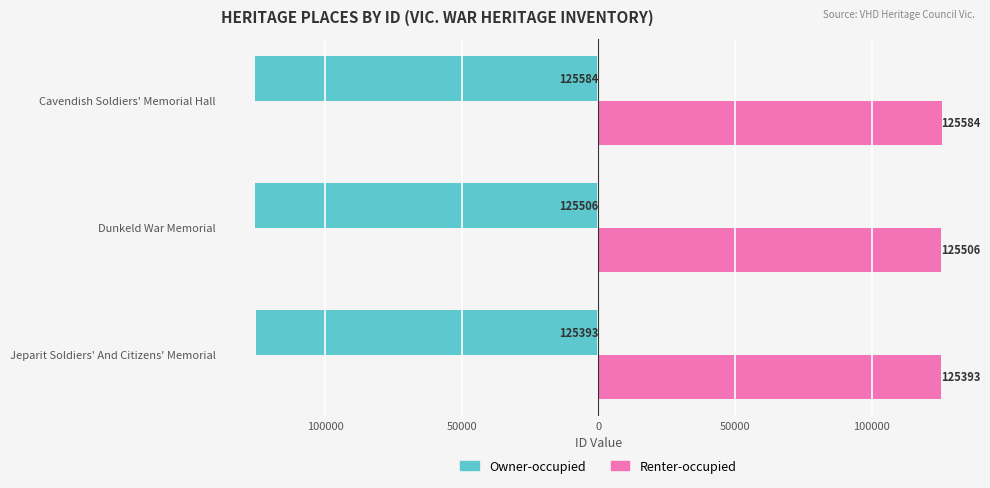

What are all the series names shown in the legend?

Owner-occupied, Renter-occupied